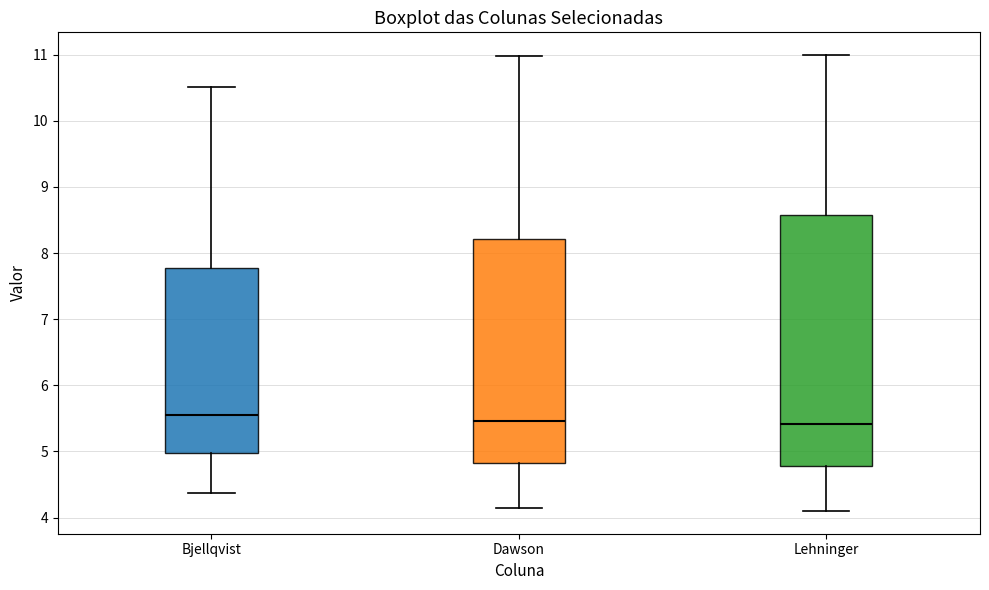

Comparing the boxes themselves (not the whiskers), which one is the tallest?

Lehninger